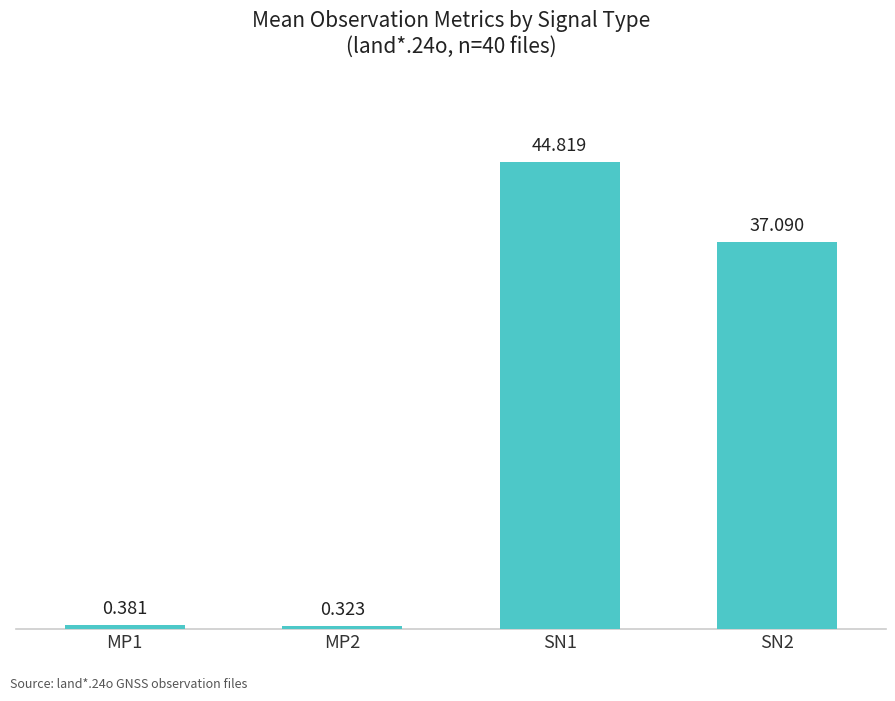

What is the difference between the second highest and minimum values?

36.8